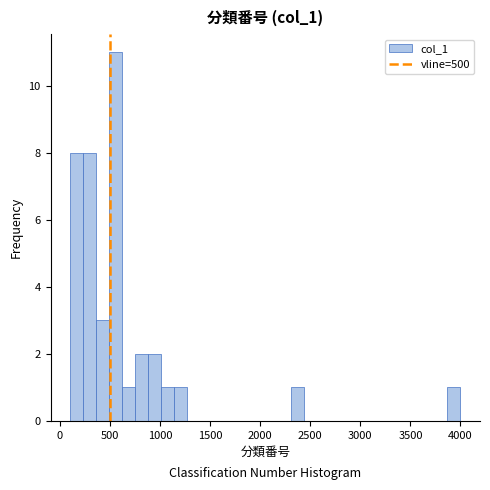

Around what value on the x-axis is the tallest bar? Give the approximate position of its centre, as read against the axis.

550